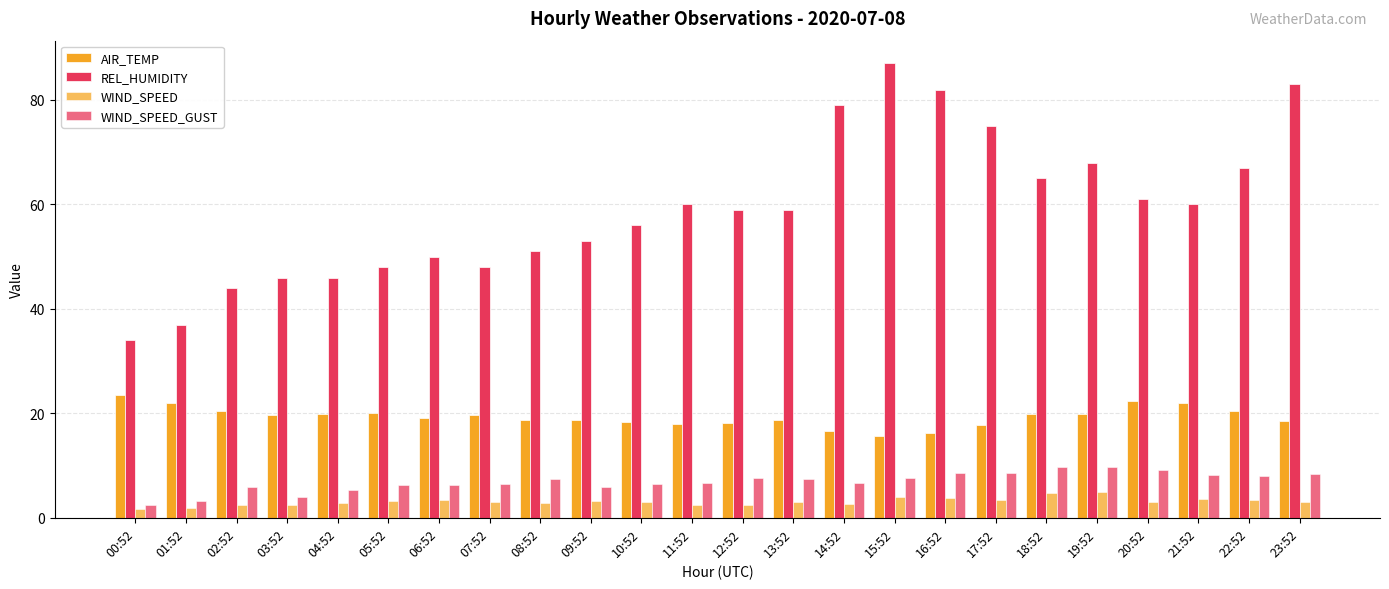

Is it true that REL_HUMIDITY equals 50.0 at 06:52?

True